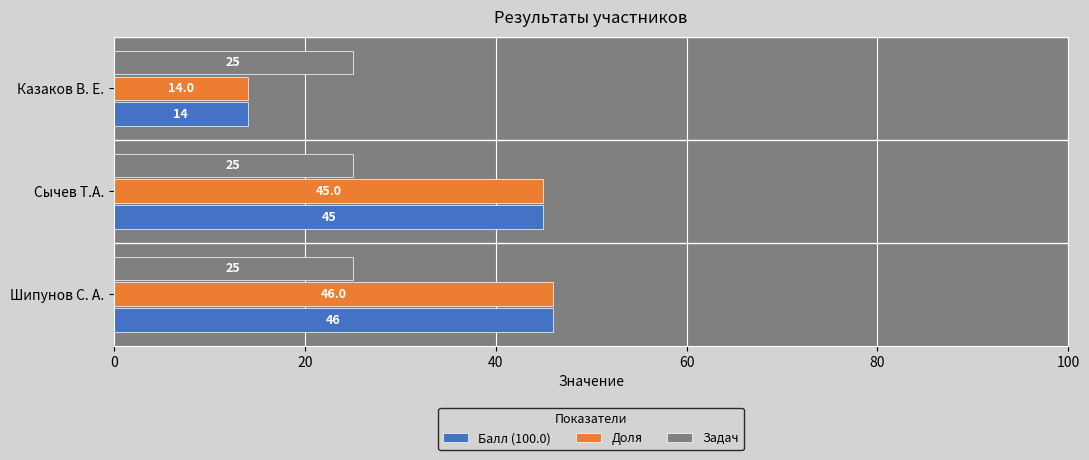

What is the difference between the highest and lowest values at Шипунов С. А.?

21